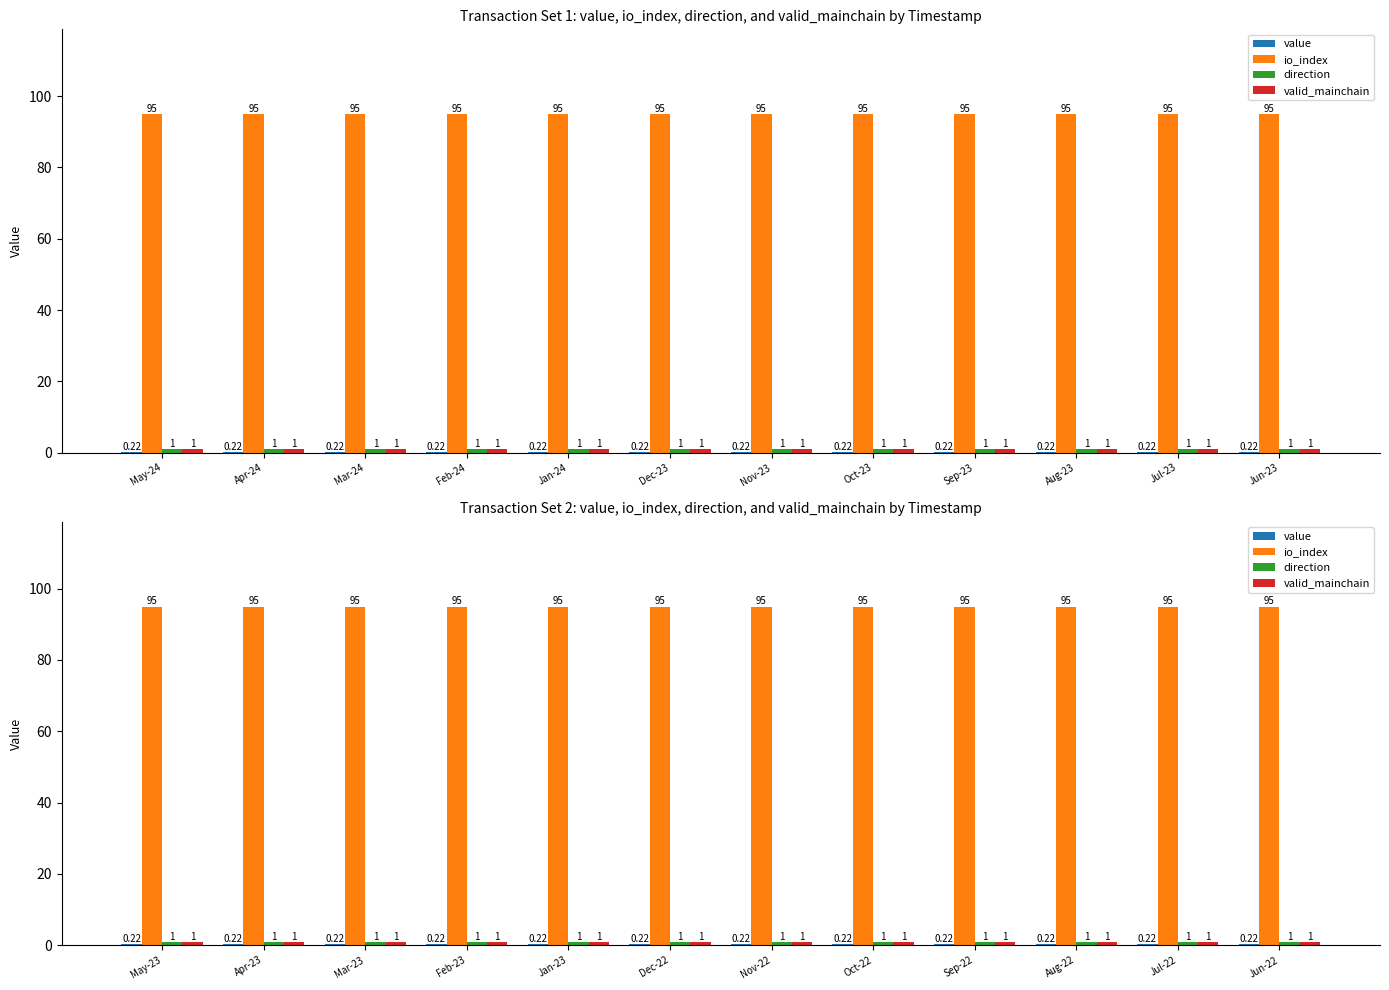

Which series has the largest total across all categories?

io_index